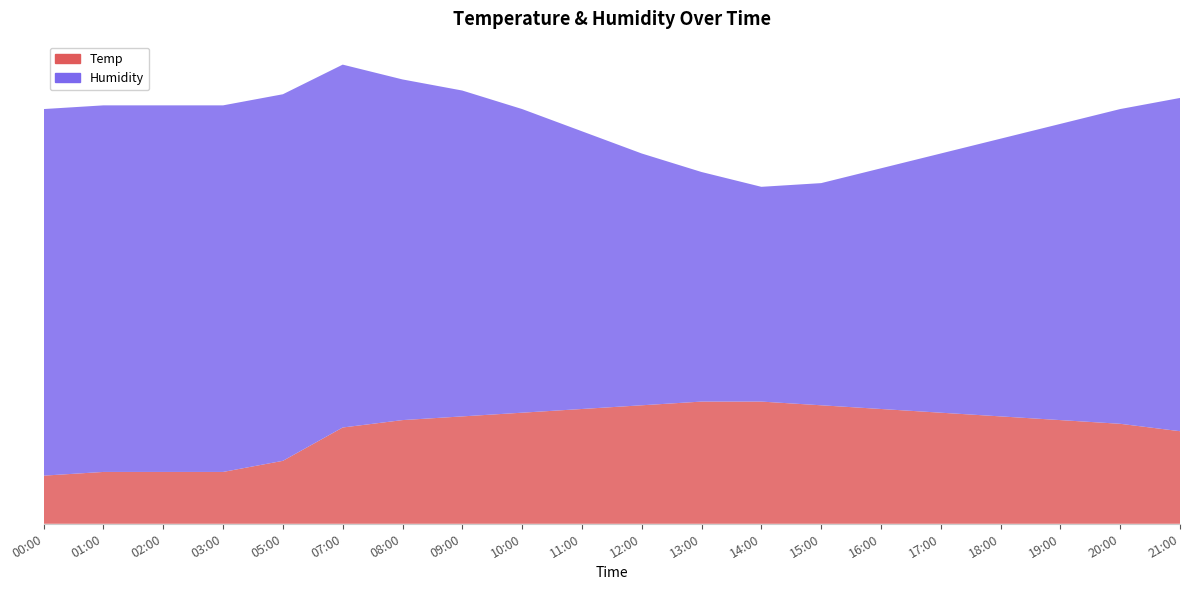

Reading left to right, list all the values displayed in this chart.

Temp: 13	14	14	14	17	26	28	29	30	31	32	33	33	32	31	30	29	28	27	25
Humidity: 99	99	99	99	99	98	92	88	82	75	68	62	58	60	65	70	75	80	85	90